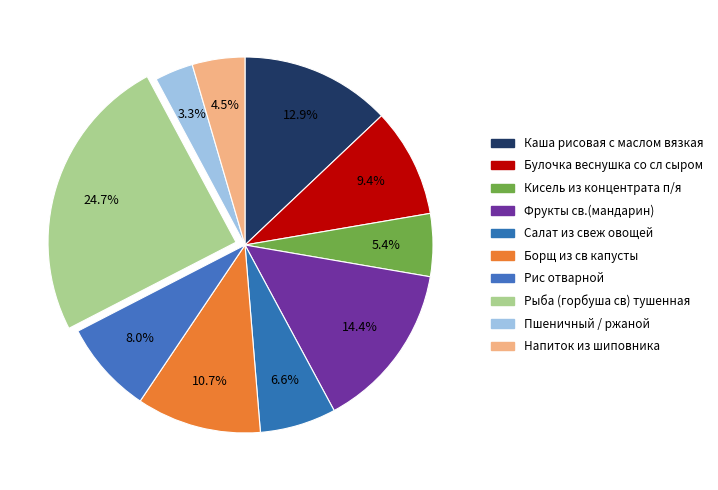

Which slice is the smallest?

Пшеничный / ржаной